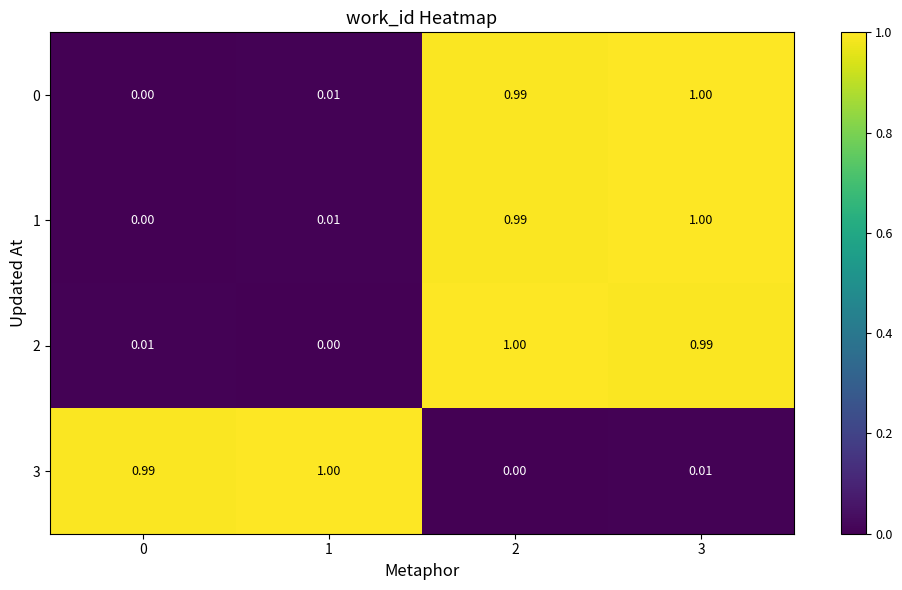

Is the value of 3 at 1 greater than the value of 0 at 0?

Yes